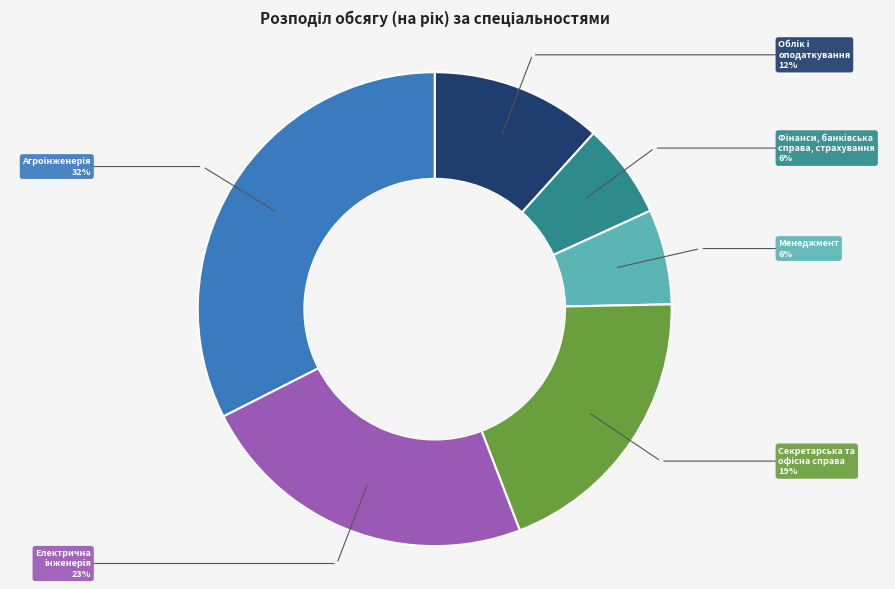

Is it true that Менеджмент is 18% of the pie?

False